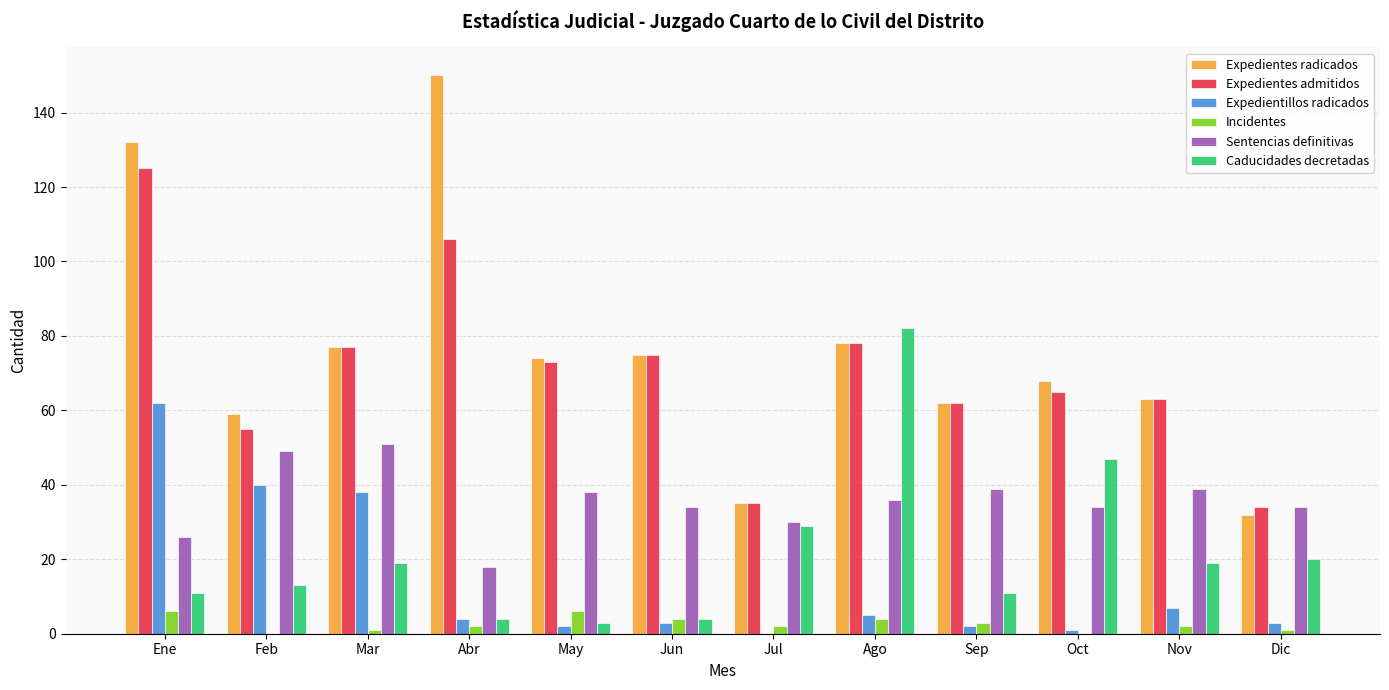

At which category does the chart reach its peak across all series?

Abr